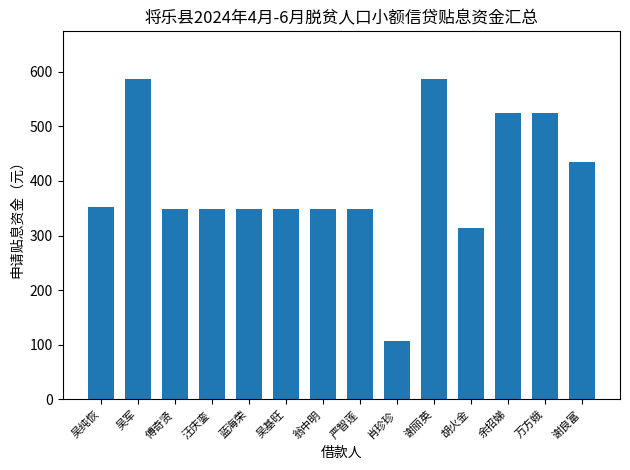

What is the label of the 7th bar from the right?

严智莲